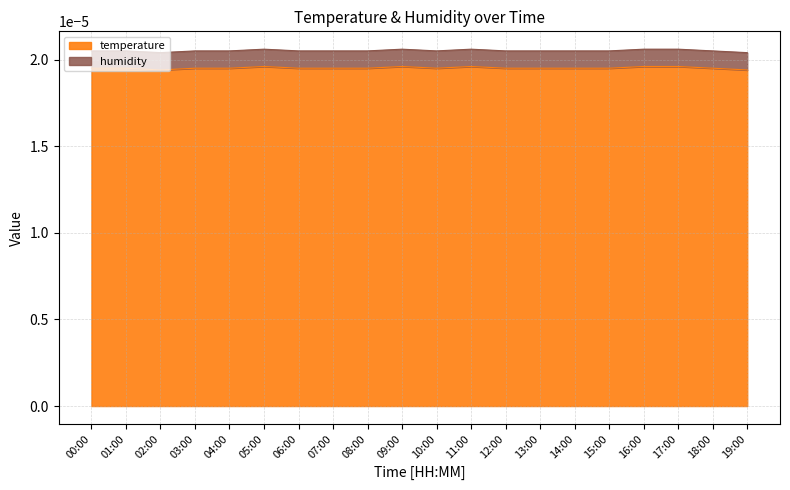

True or false: the data has more than 1 interior local peaks.

True